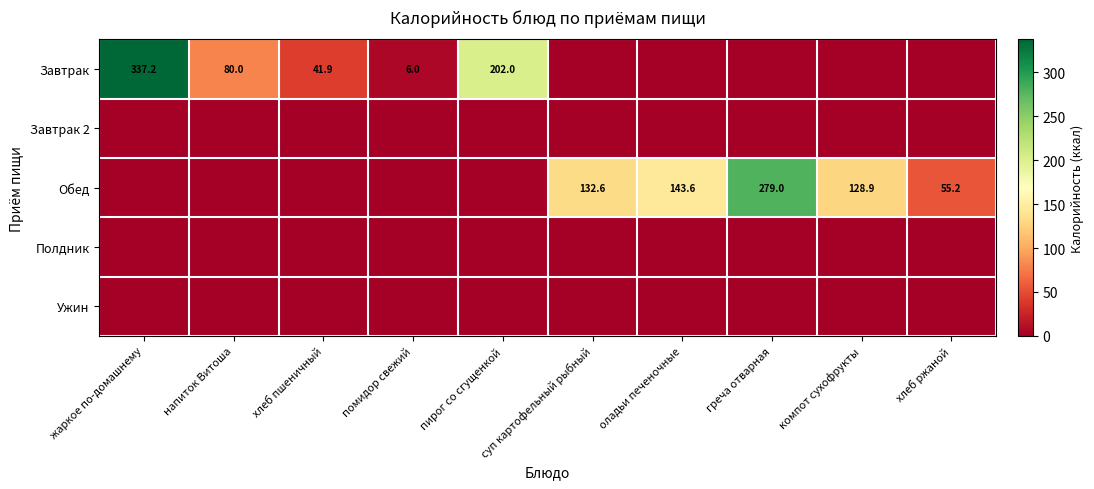

Which series has the largest range (max minus min)?

Завтрак